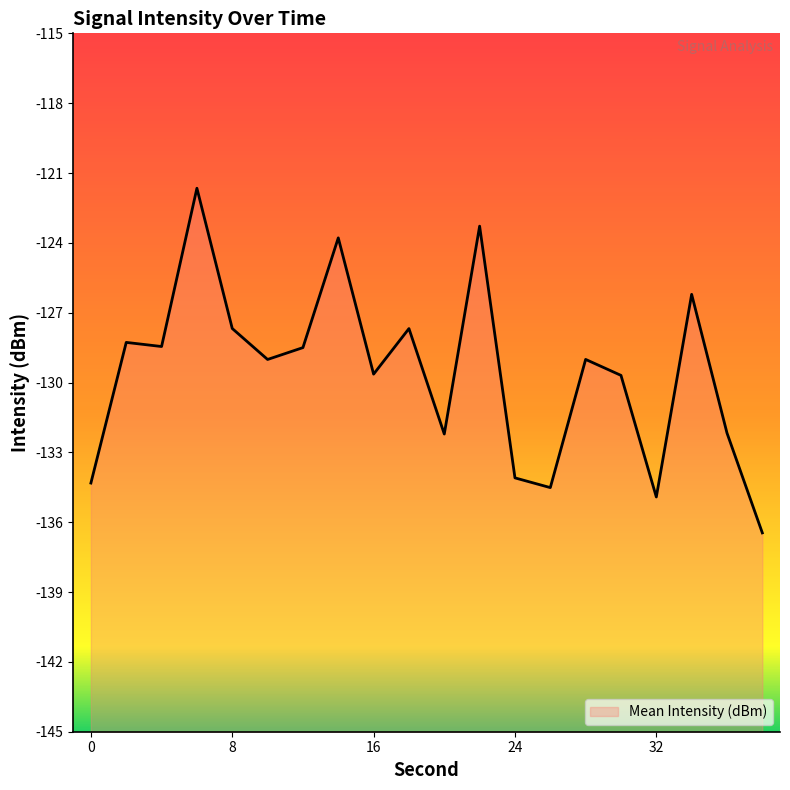

List the labels in order of value, smallest first.

38, 32, 26, 0, 24, 20, 36, 30, 16, 10, 28, 12, 4, 2, 18, 8, 34, 14, 22, 6